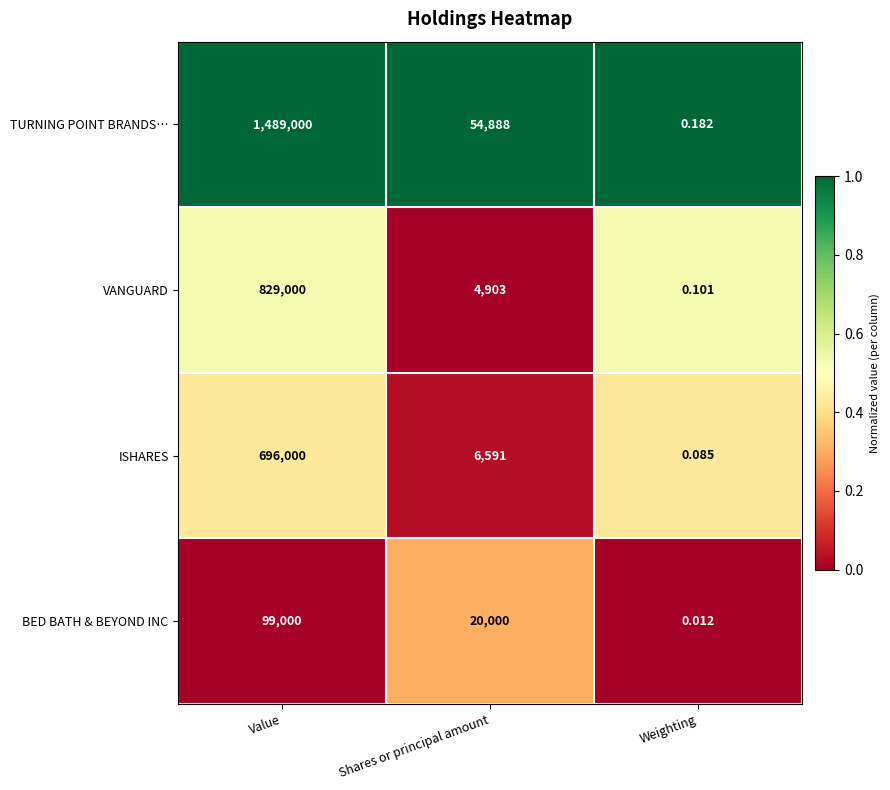

List the labels in order of BED BATH & BEYOND INC value, smallest first.

Weighting, Shares or principal amount, Value